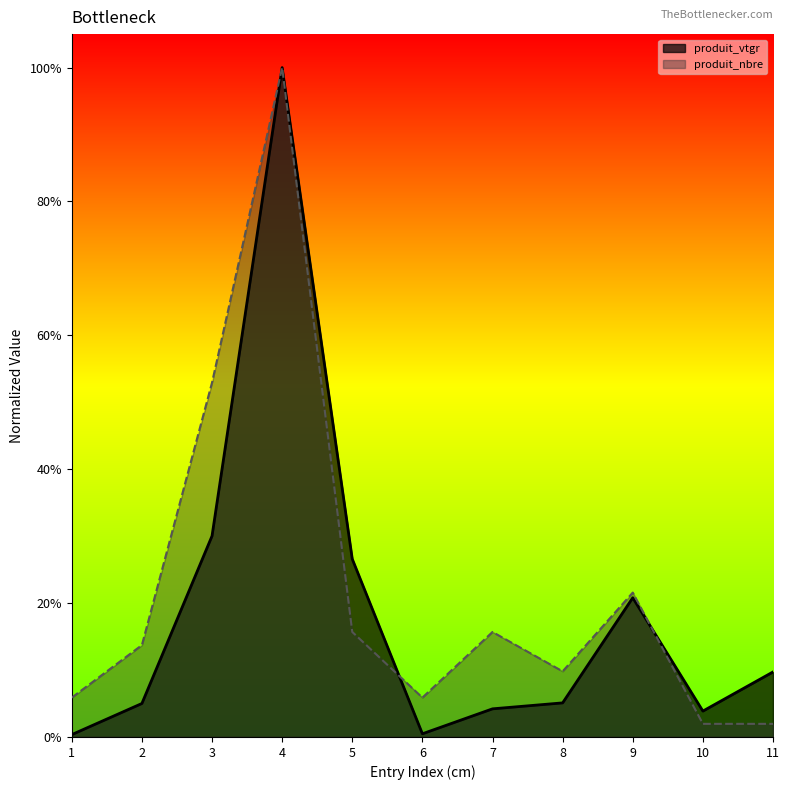

Which series ends up on top after the final intersection of produit_vtgr and produit_nbre?

produit_vtgr